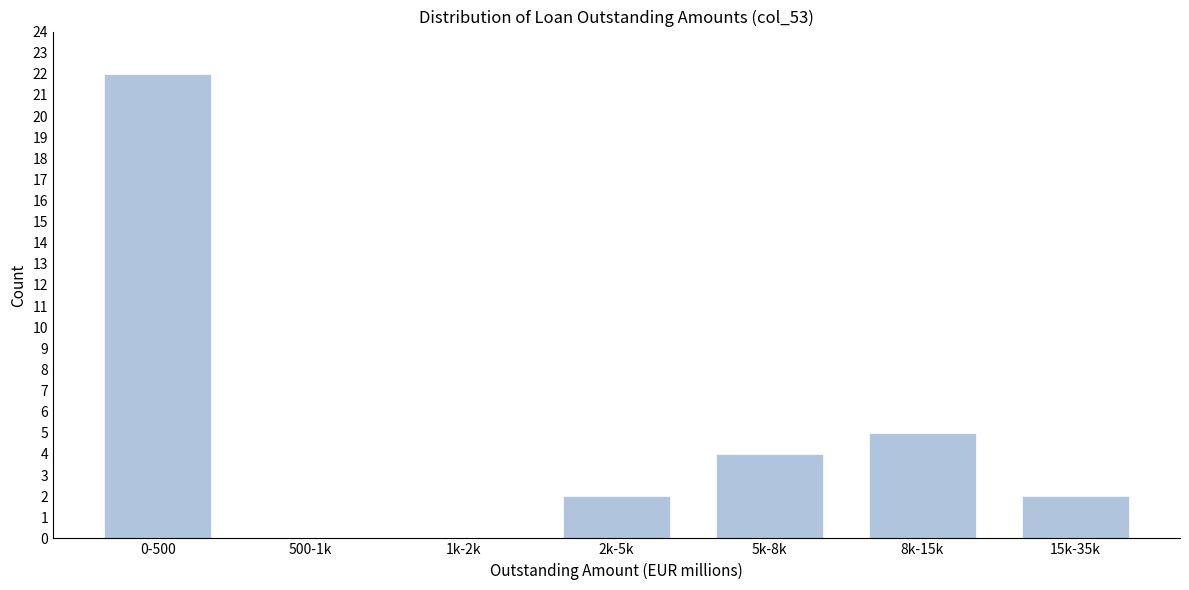

Reading left to right, transcribe all the data shown in this chart.

0-500=22	500-1k=0	1k-2k=0	2k-5k=2	5k-8k=4	8k-15k=5	15k-35k=2